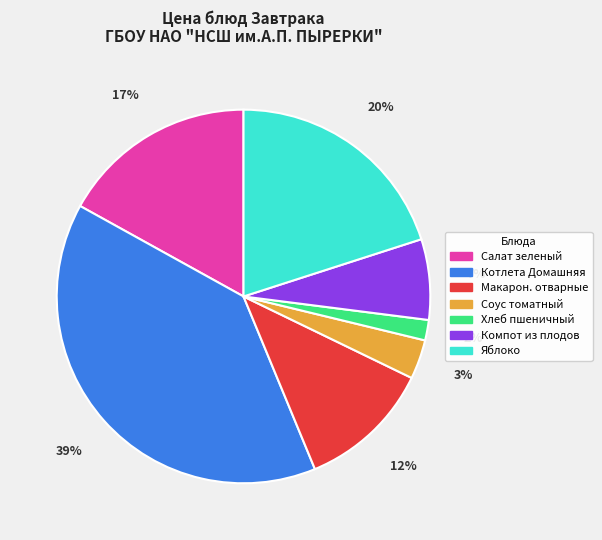

How many segments does this pie chart have?

7